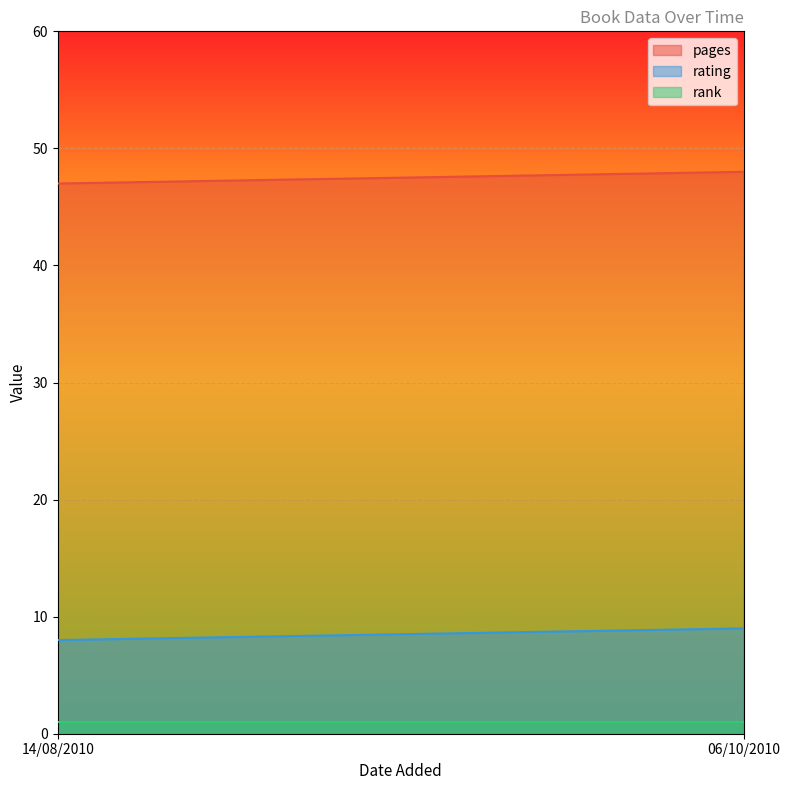

What is the sum of the rank values at 06/10/2010 and 14/08/2010?

2